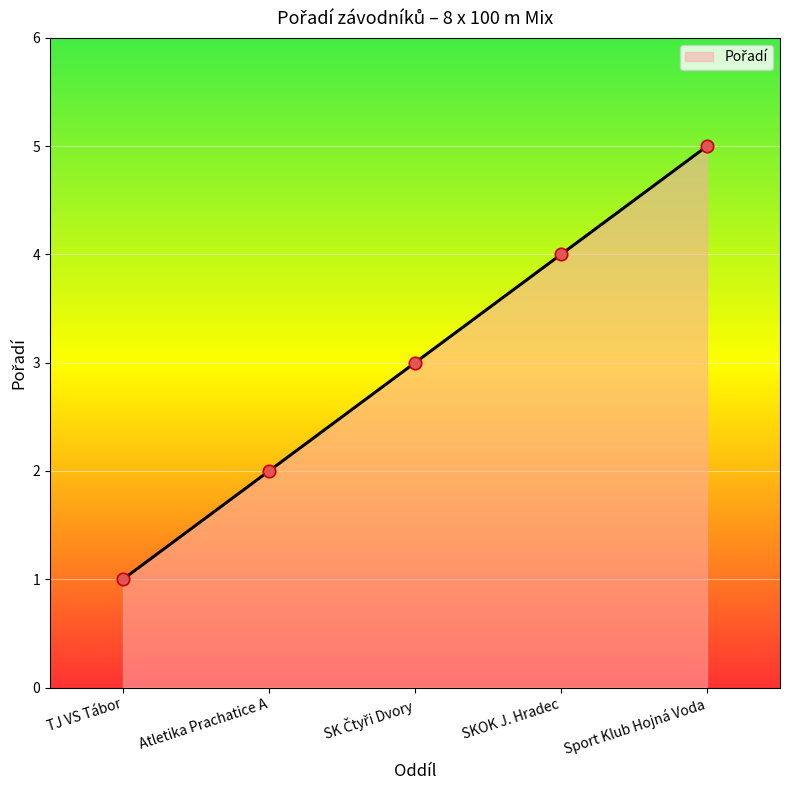

What is the change in value from TJ VS Tábor to SKOK J. Hradec?

+3